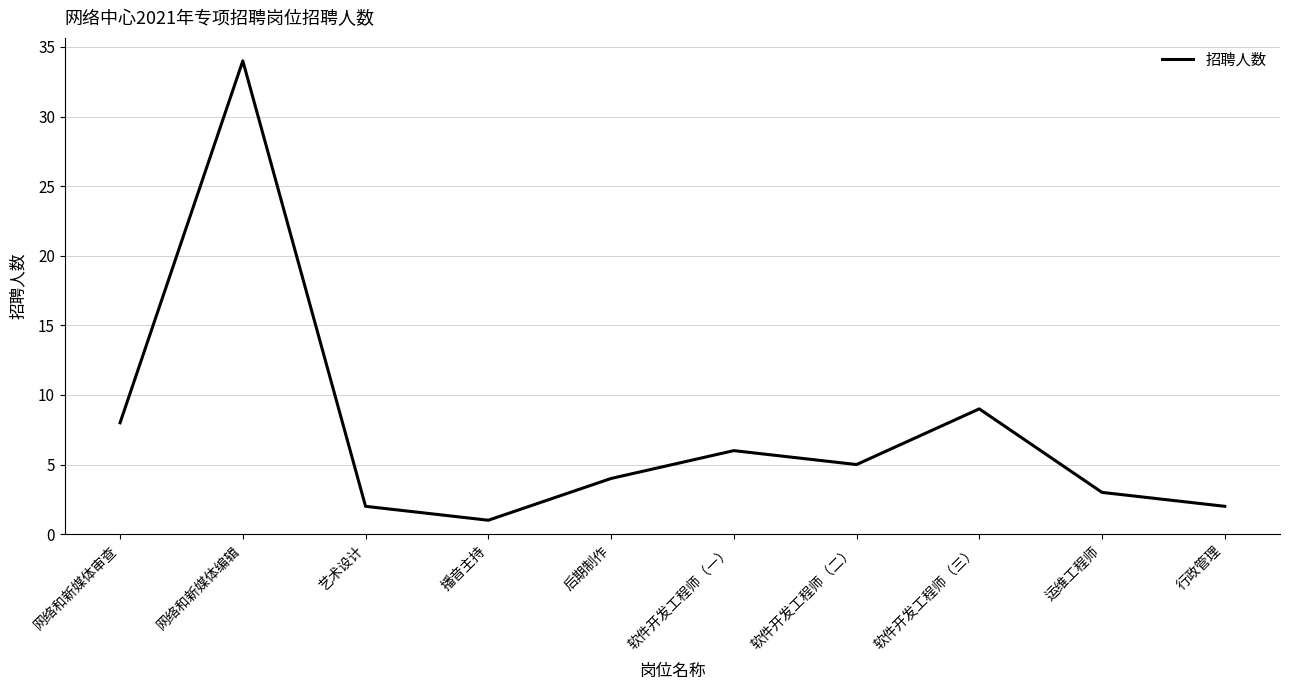

Which label corresponds to the smallest value in the chart?

播音主持